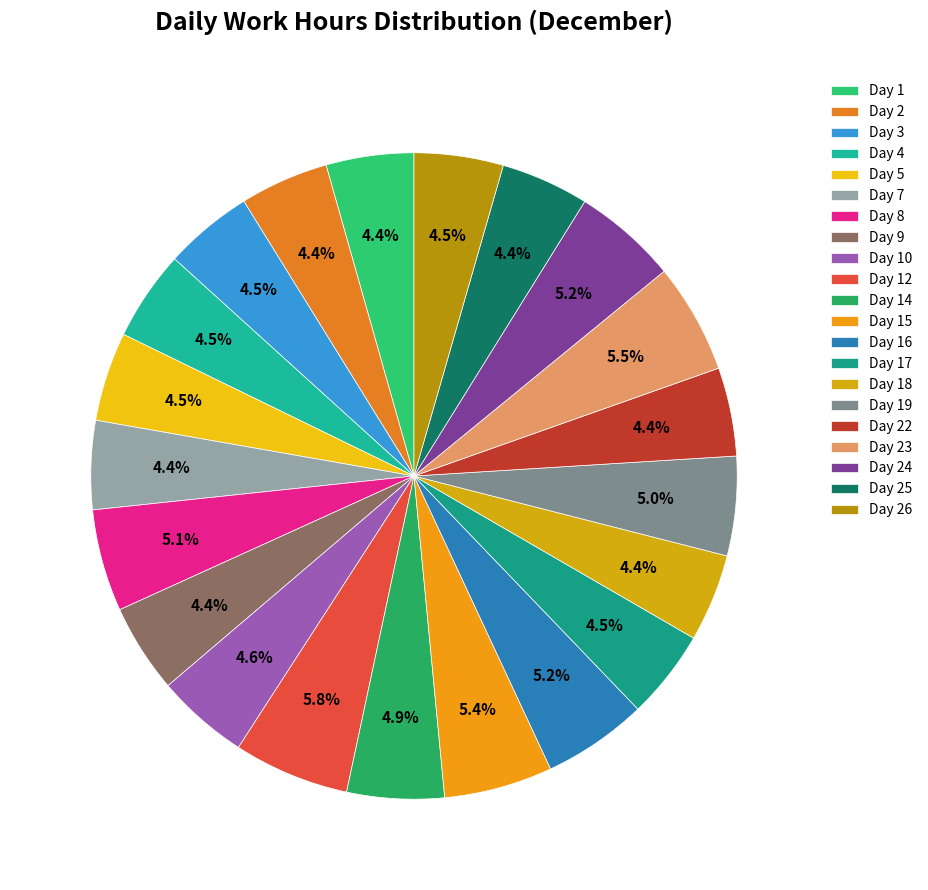

Which slice is the largest?

Day 12